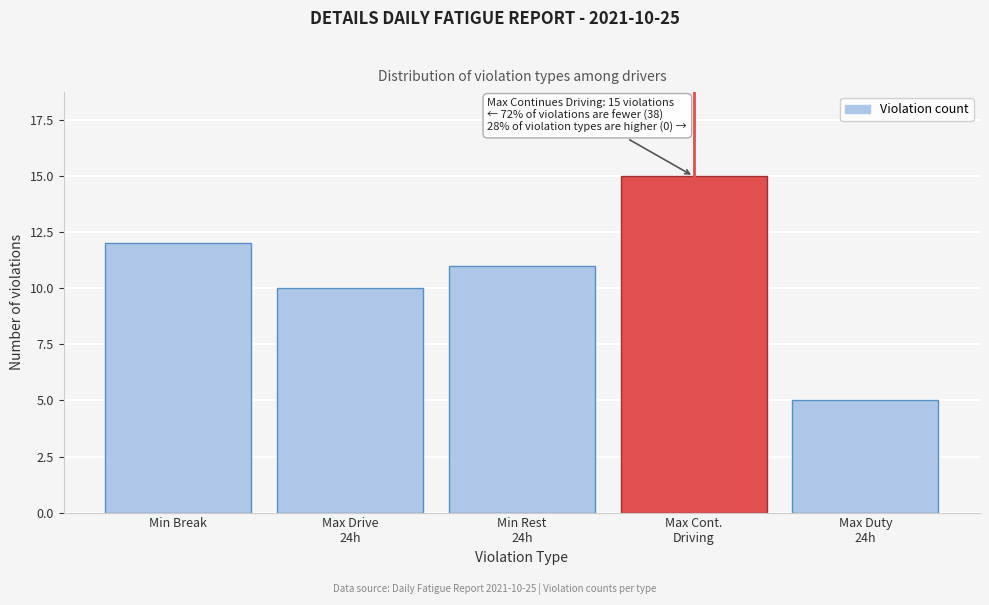

Reading right to left, list all the values displayed in this chart.

5	15	11	10	12